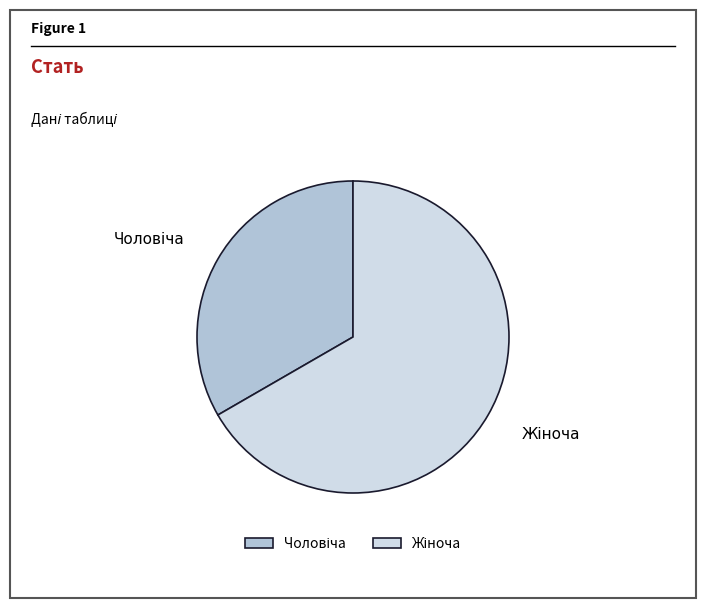

How many slices are in this pie chart?

2